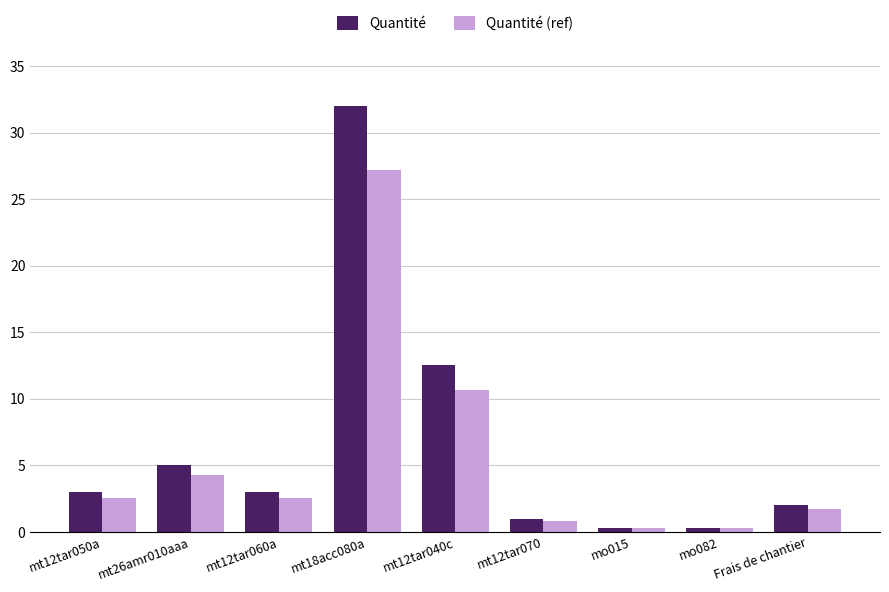

What is the label of the 6th bar from the right?

mt18acc080a